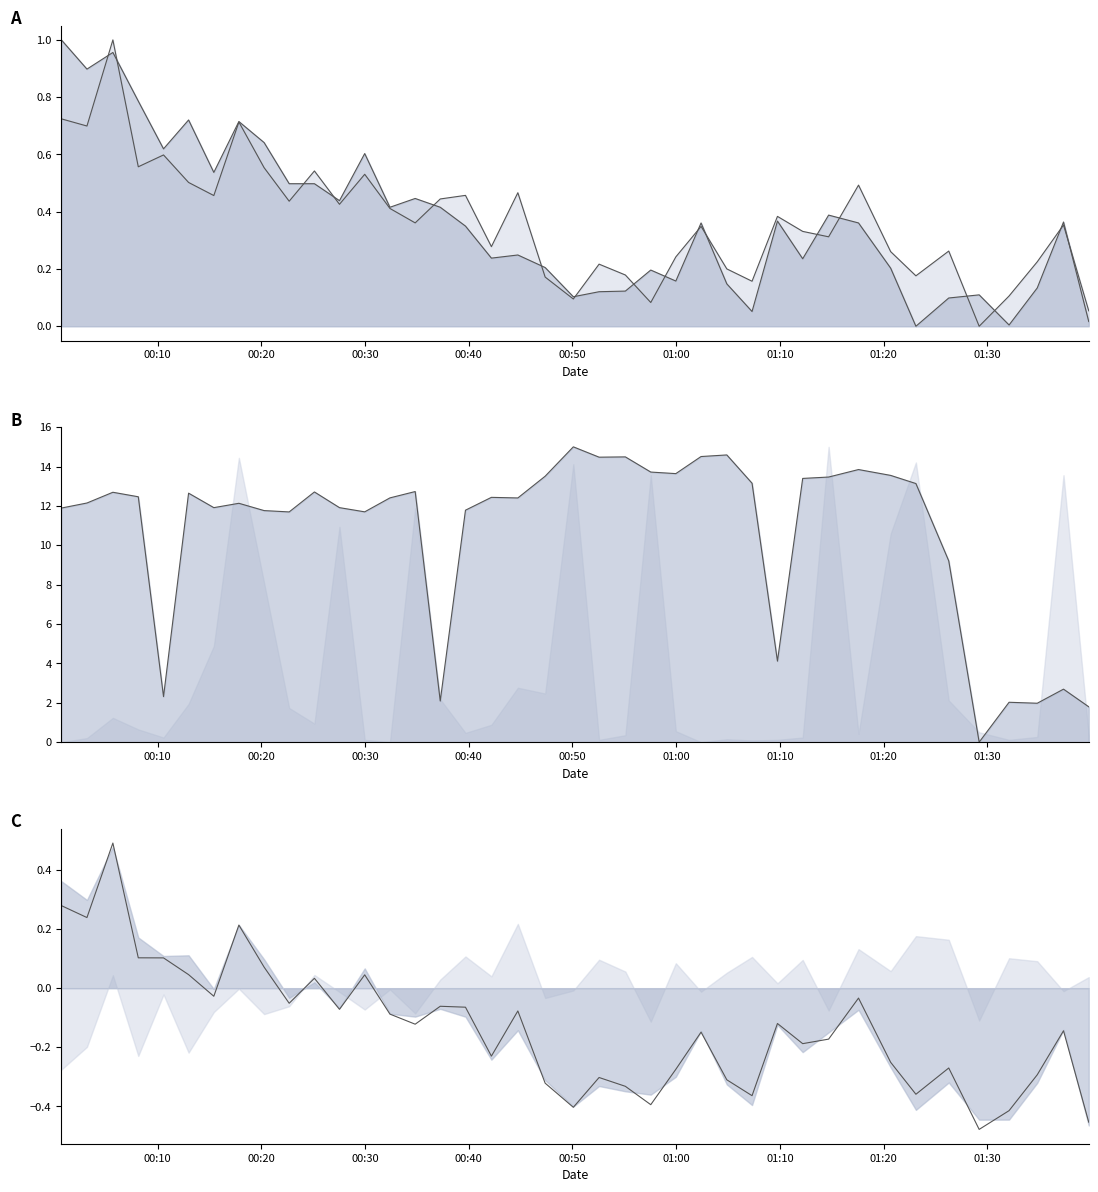

How many values in the SDS_P1 line series exceed 0?

39